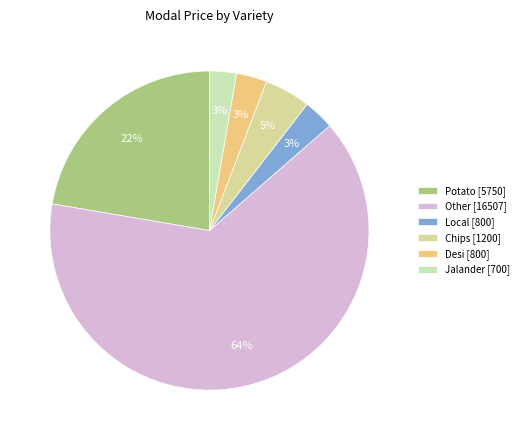

How many slices are in this pie chart?

6